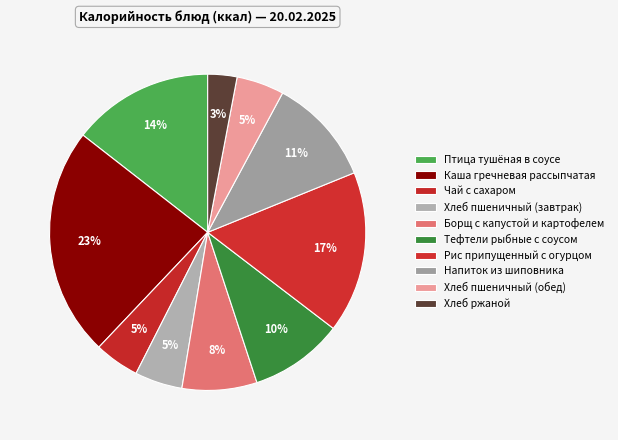

Is the sum of Напиток из шиповника and Хлеб пшеничный (обед) greater than half?

No